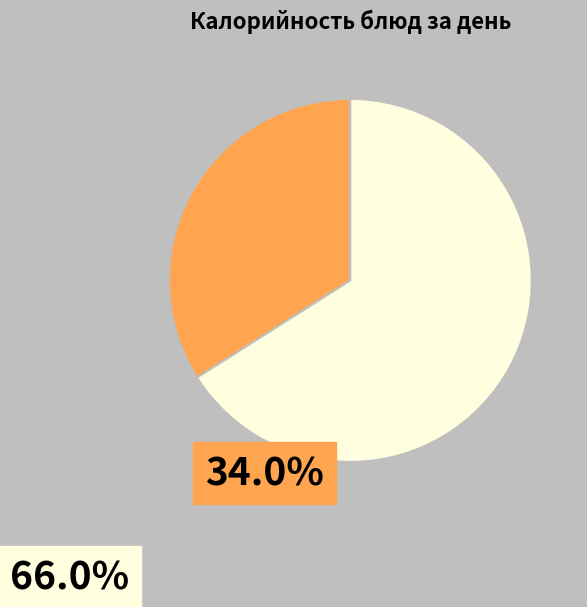

Is there any slice that represents more than half of the pie?

Yes